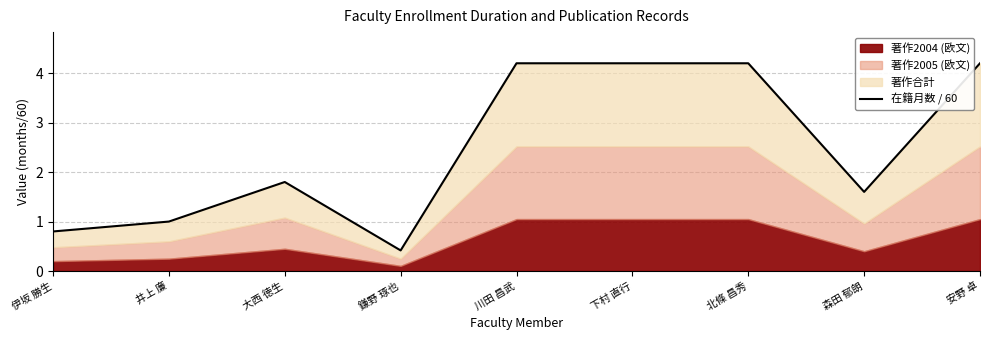

Reading right to left, extract all data points from this chart.

安野 卓=4.2	森田 郁朗=1.6	北條 昌秀=4.2	下村 直行=4.2	川田 昌武=4.2	鎌野 琢也=0.4	大西 徳生=1.8	井上 廉=1.0	伊坂 勝生=0.8